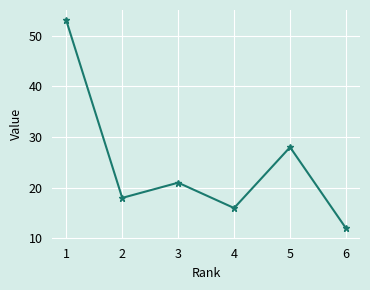

How many distinct data groups are displayed?

1